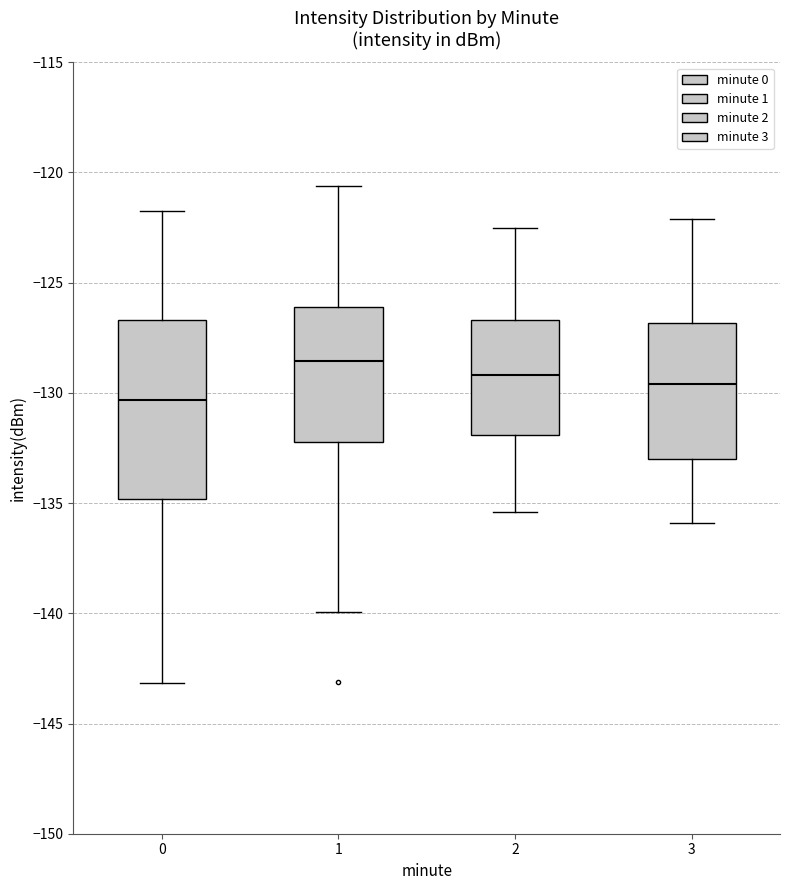

Which box has the lowest median line?

0